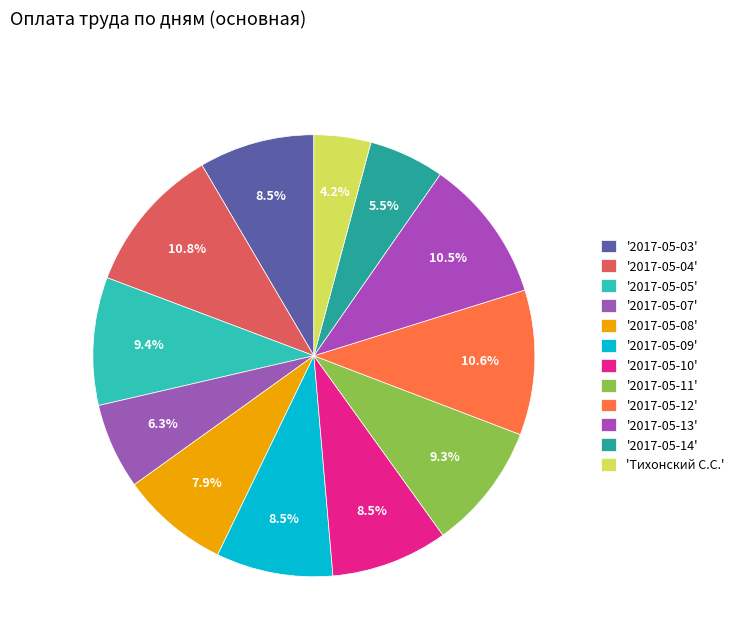

How many slices are in this pie chart?

12